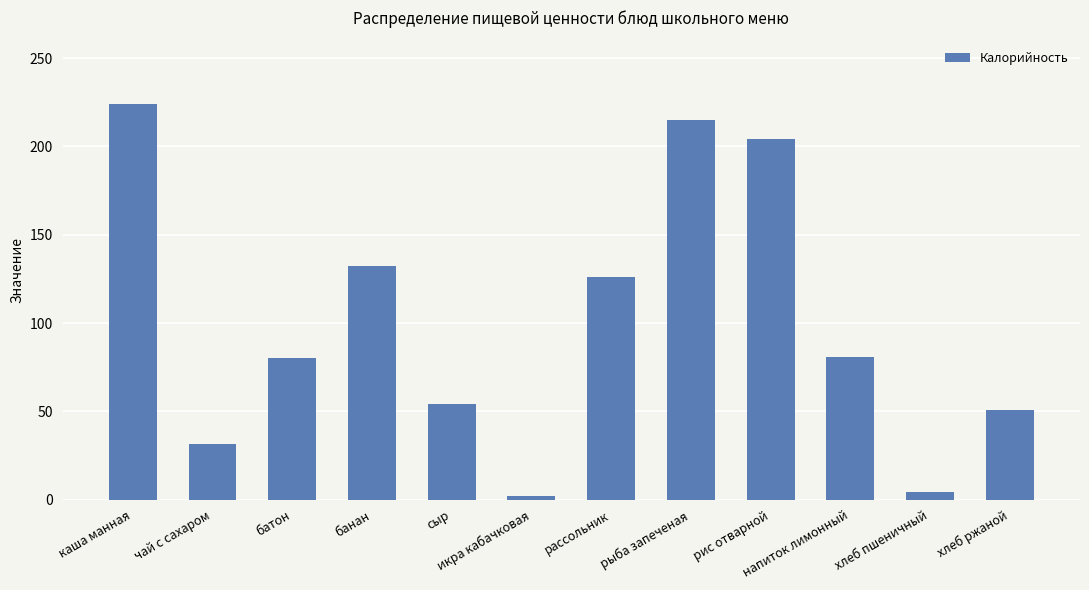

Read the value at икра кабачковая.

2.0